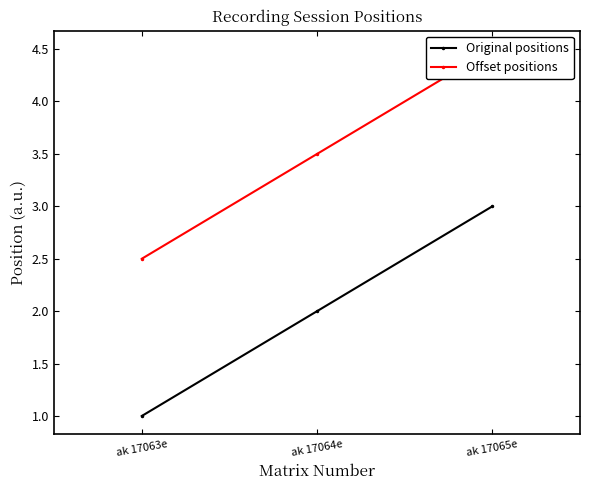

Which series changed the most between ak 17063e and ak 17064e?

Original positions